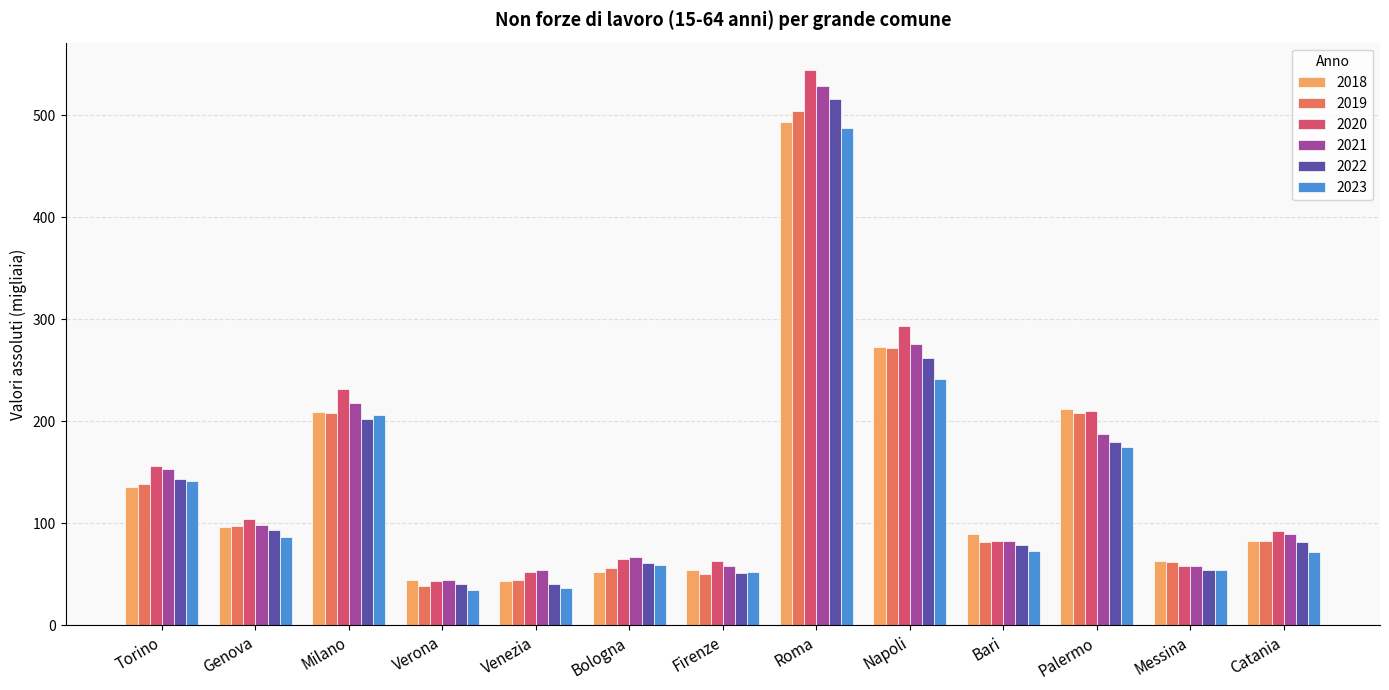

How many values in the 2020 series are below 92?

6